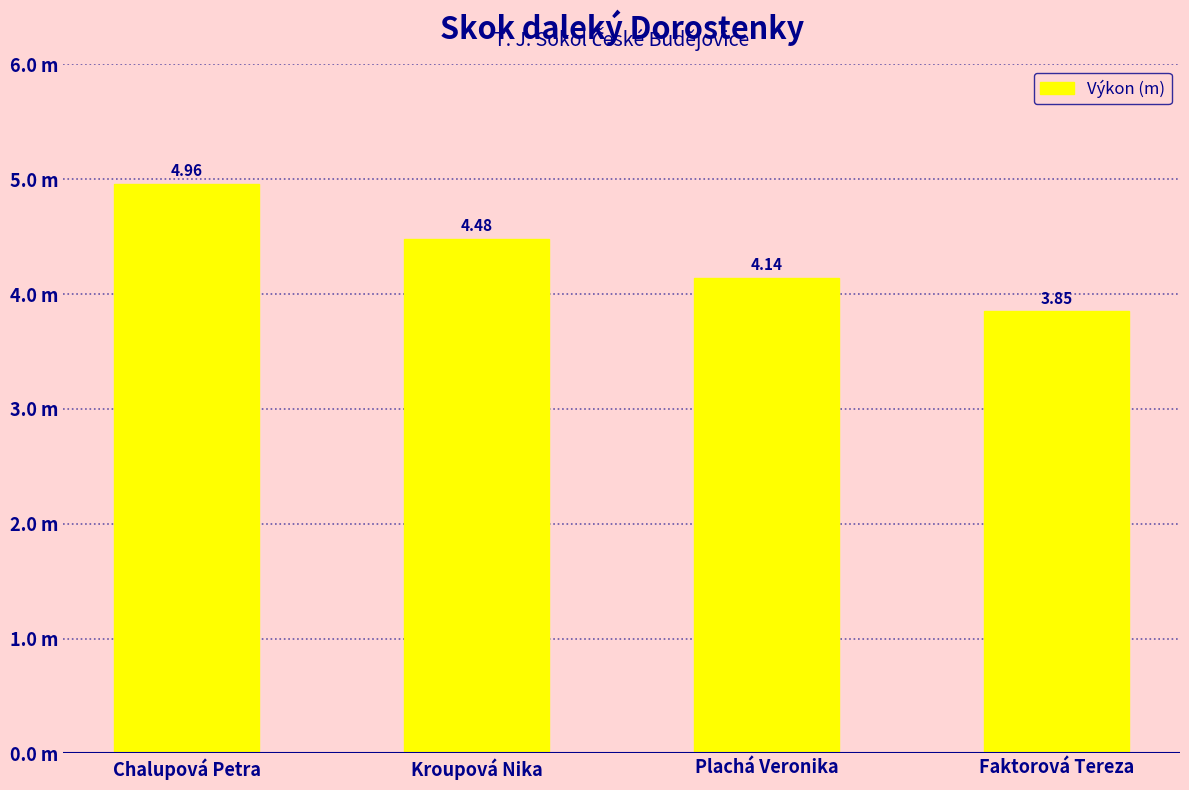

What is the approximate value at Chalupová Petra?

5.0